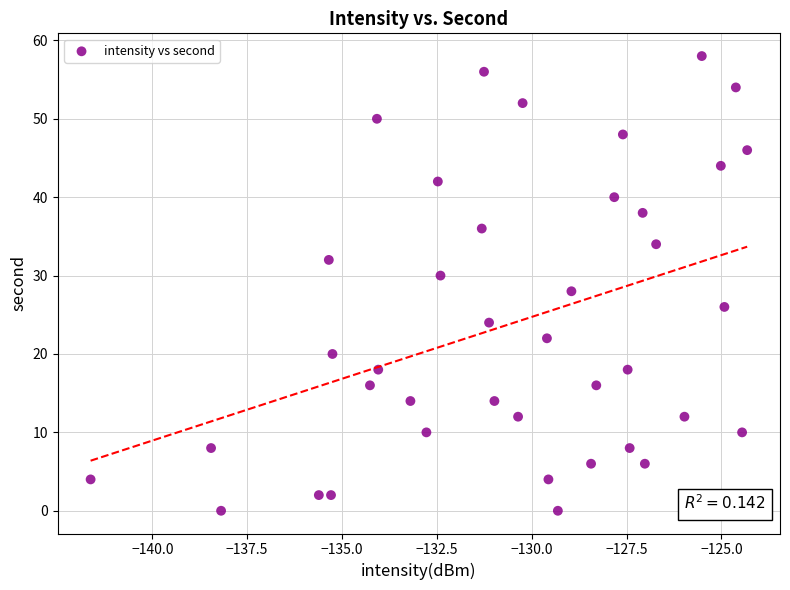

What is the range of Y values (max minus min)?

58